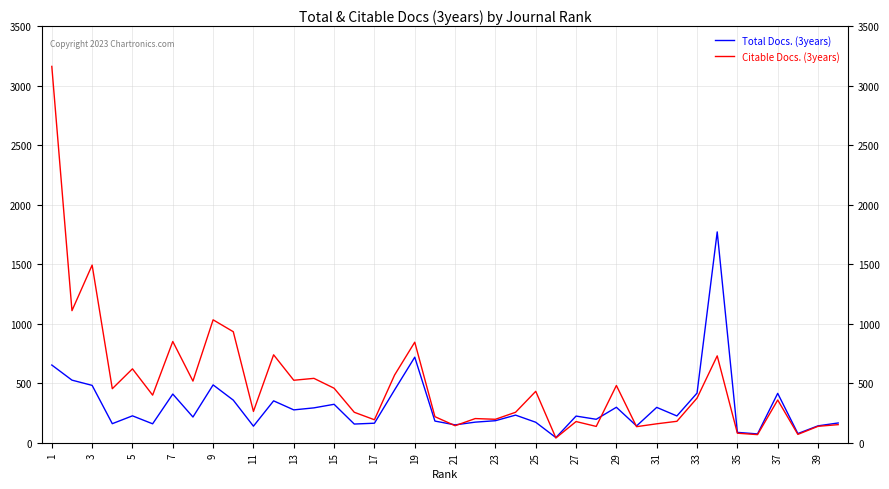

How many lines are shown in the chart?

2